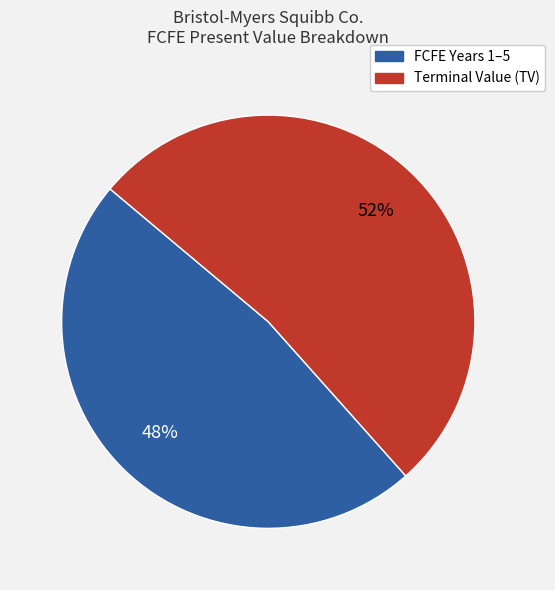

To the nearest percent, what is the average slice percentage?

50%